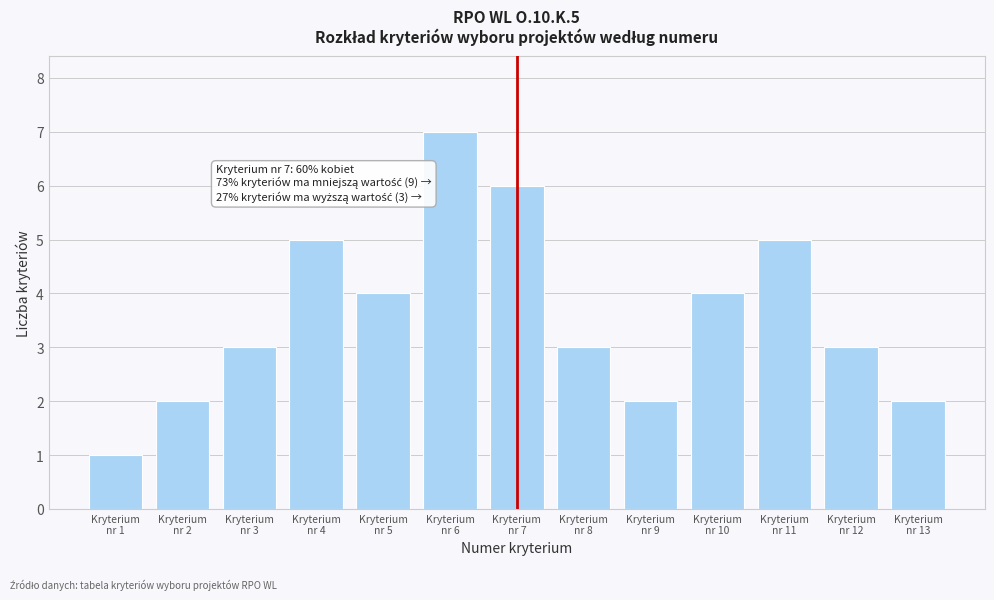

Reading left to right, extract all data points from this chart.

1	2	3	5	4	7	6	3	2	4	5	3	2